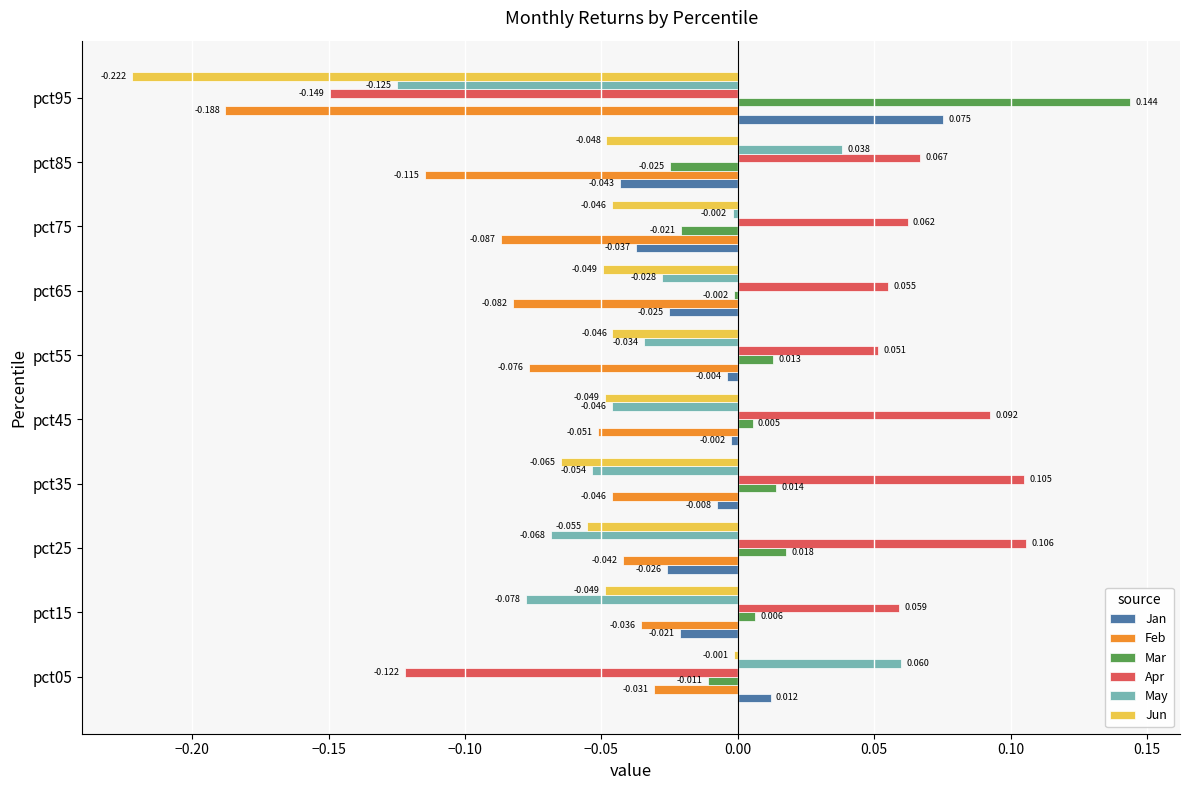

What are all the series names shown in the legend?

Jan, Feb, Mar, Apr, May, Jun